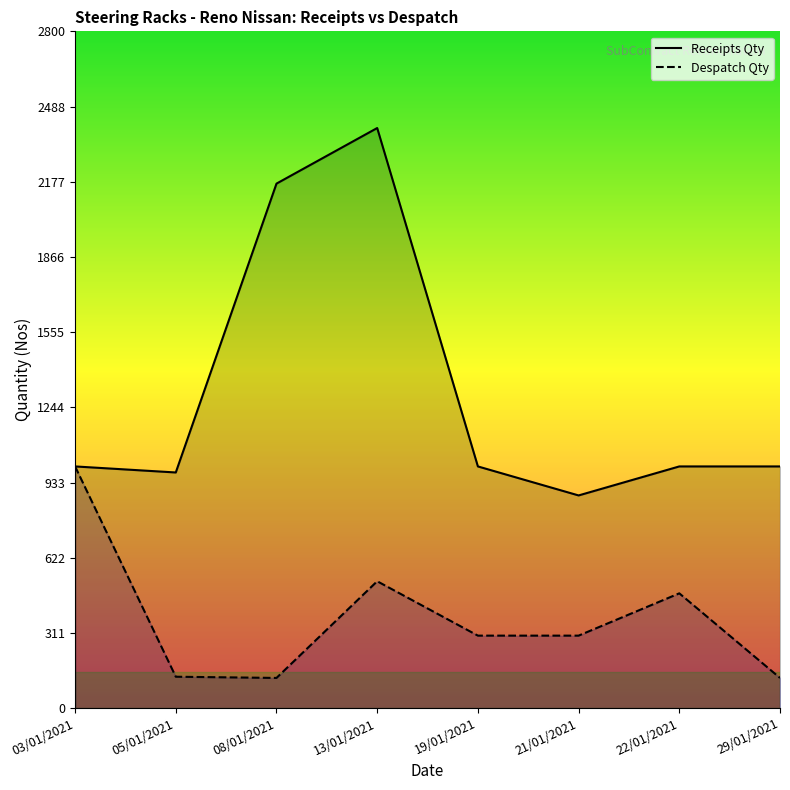

How many lines are shown in the chart?

2